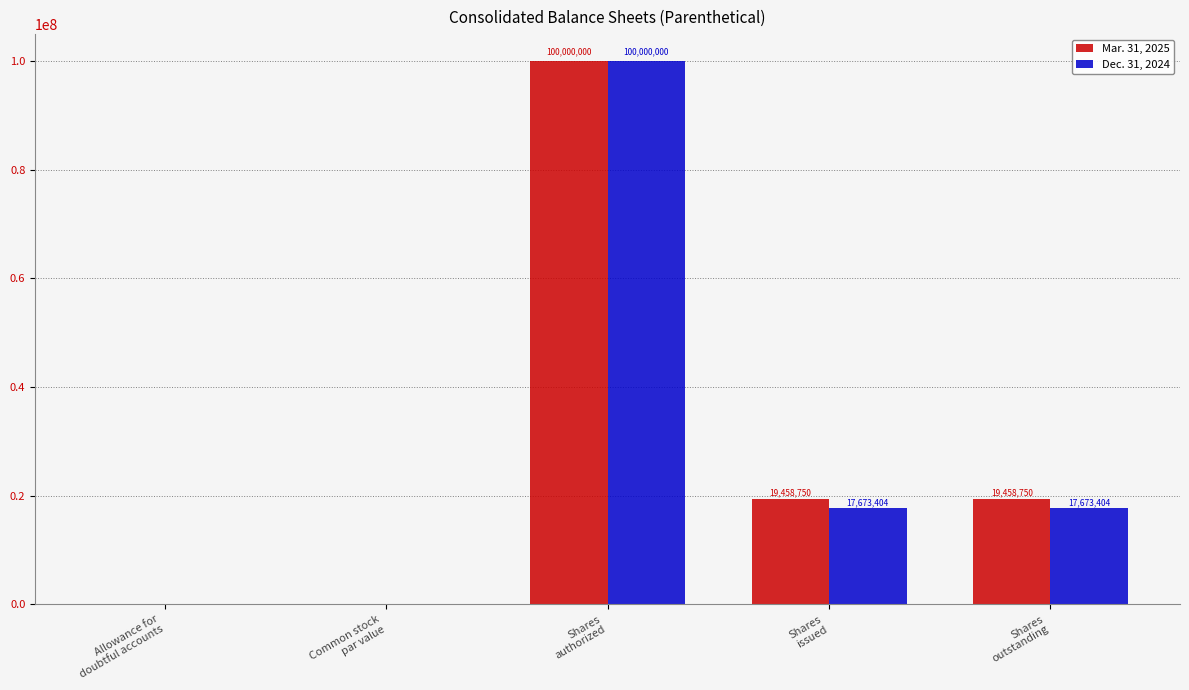

The Dec. 31, 2024 series shows 8634185.3 at Shares
issued. True or false?

False